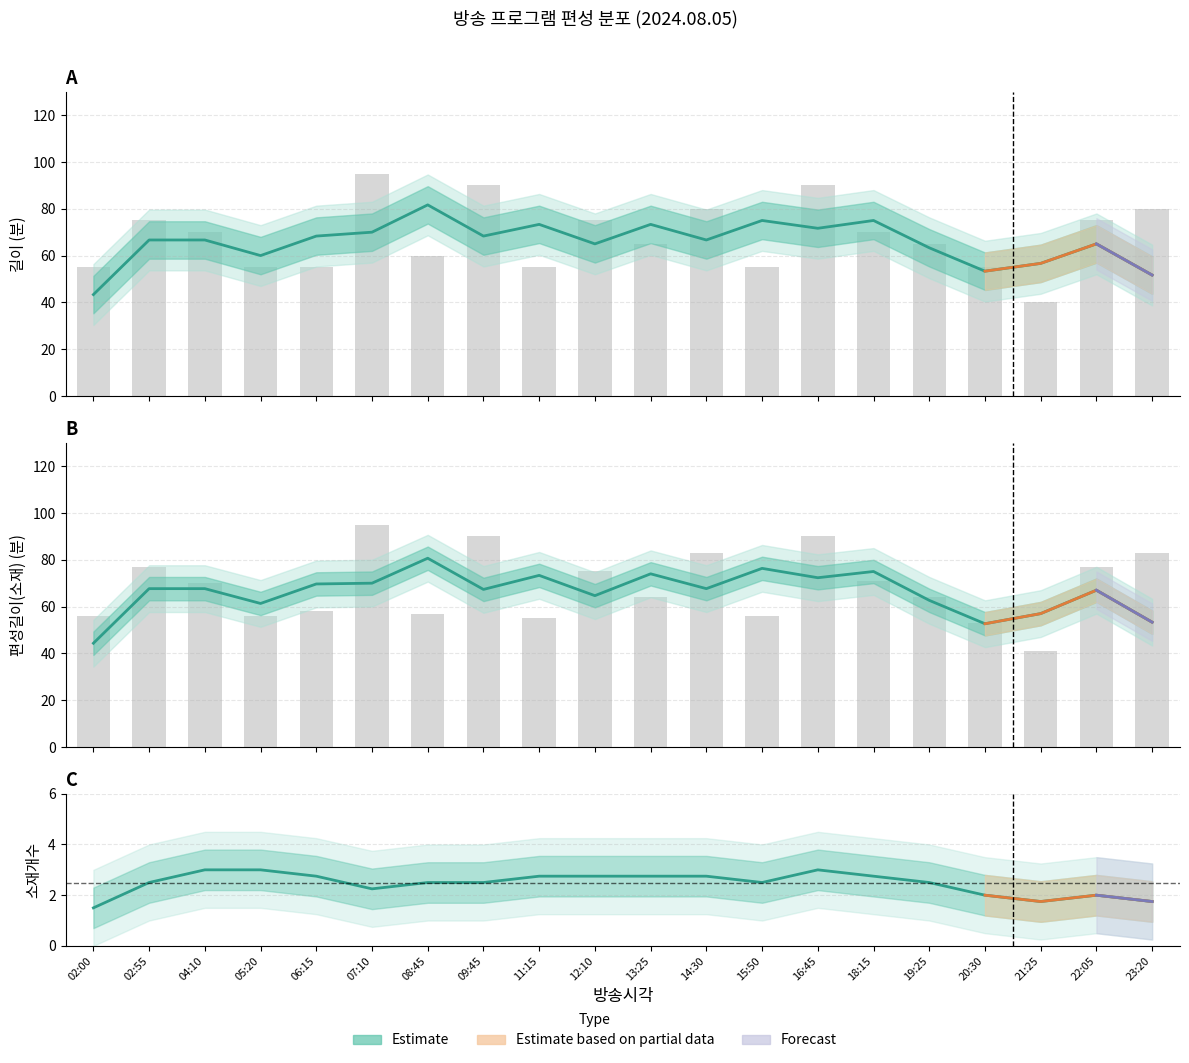

Reading left to right, transcribe all the data shown in this chart.

길이: 55	75	70	55	55	95	60	90	55	75	65	80	55	90	70	65	55	40	75	80
편성길이(소재): 56	77	70	56	58	95	57	90	55	75	64	83	56	90	71	64	53	41	77	83